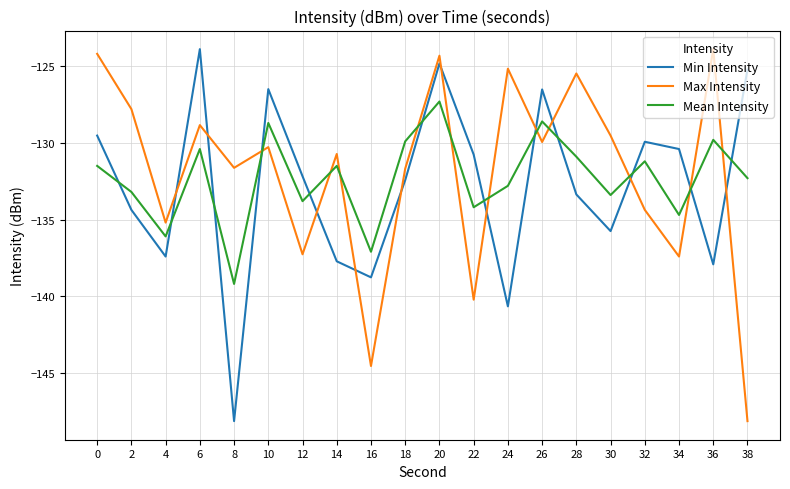

Which series changed the most between 0 and 12?

Max Intensity